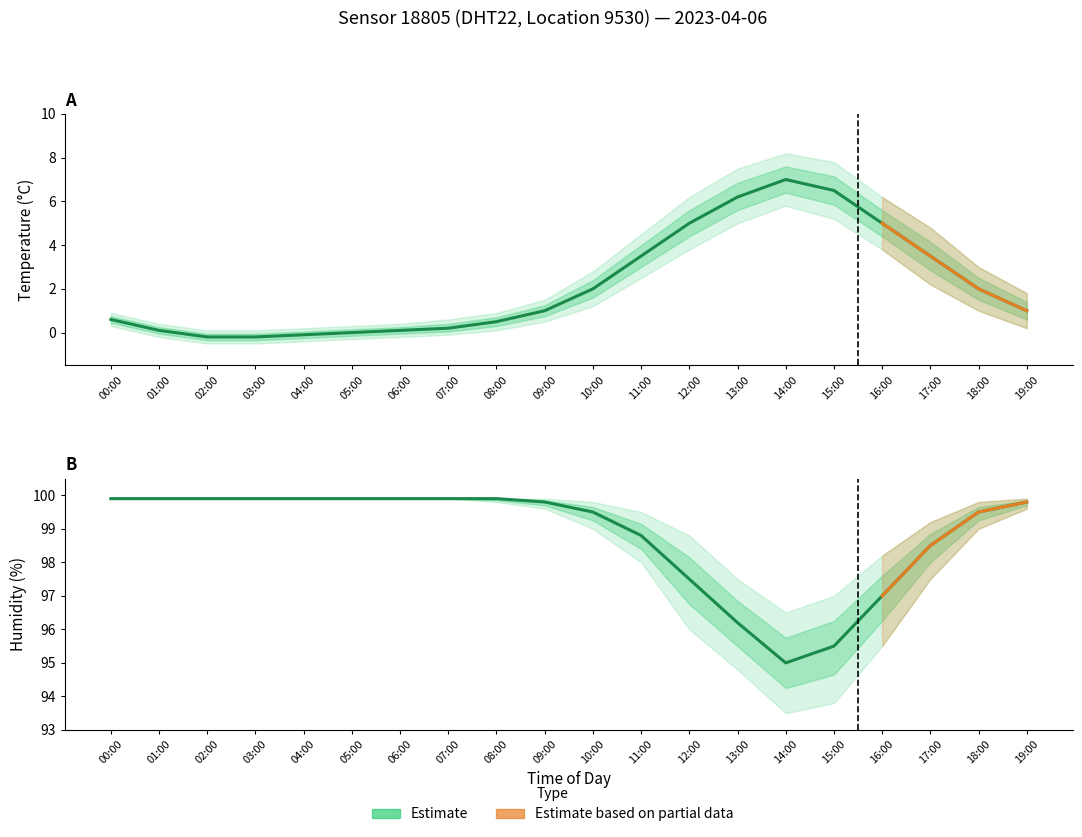

Which series has the largest total across all categories?

humidity_upper